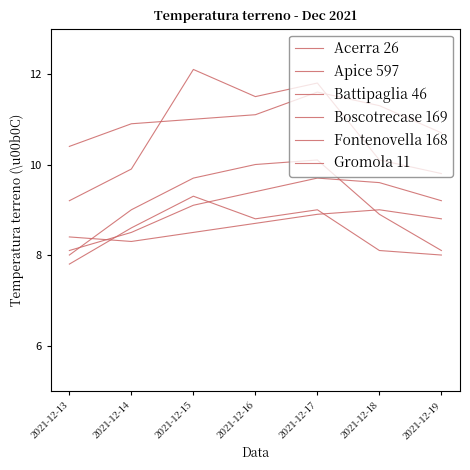

How many lines are shown in the chart?

6